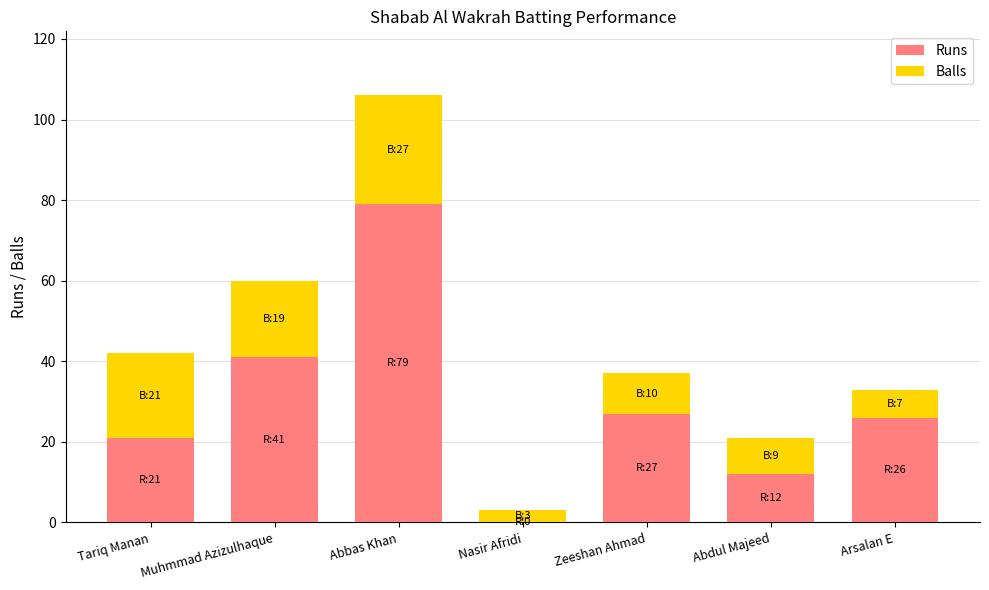

What is the total value across all series at Tariq Manan?

42